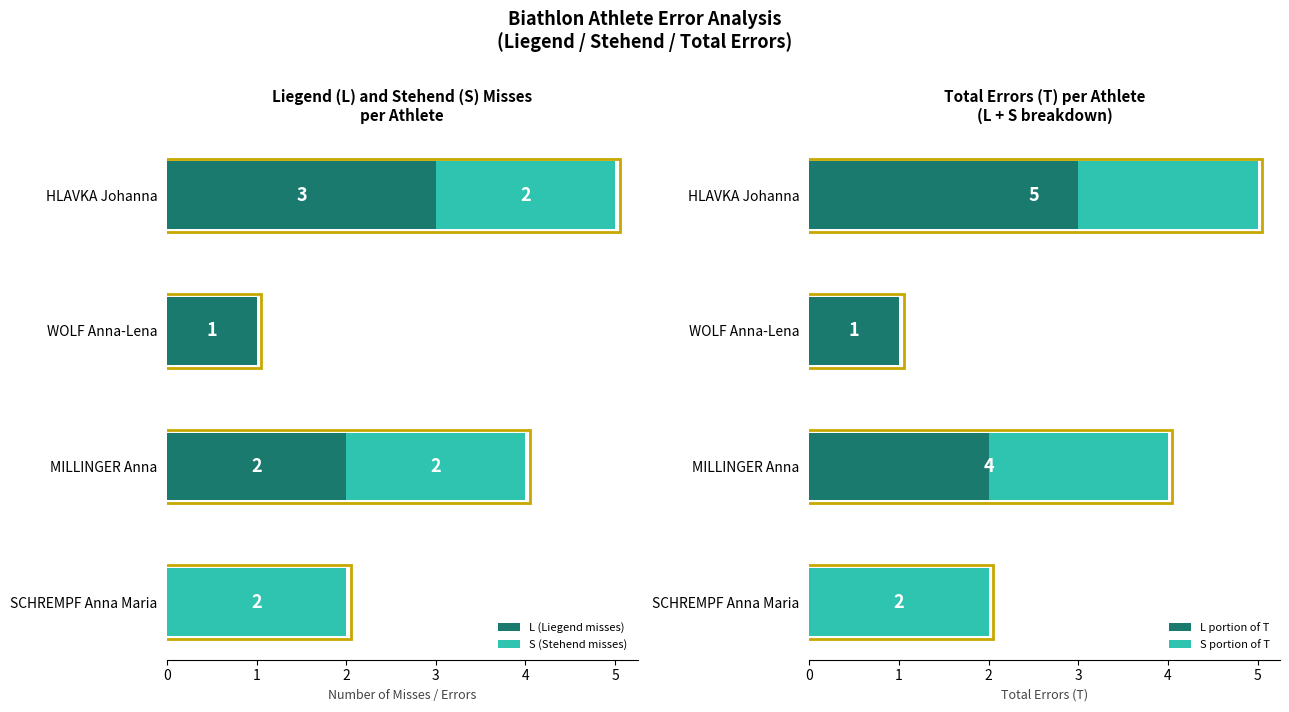

What is the difference between the L (Liegend misses) values at MILLINGER Anna and SCHREMPF Anna Maria?

2